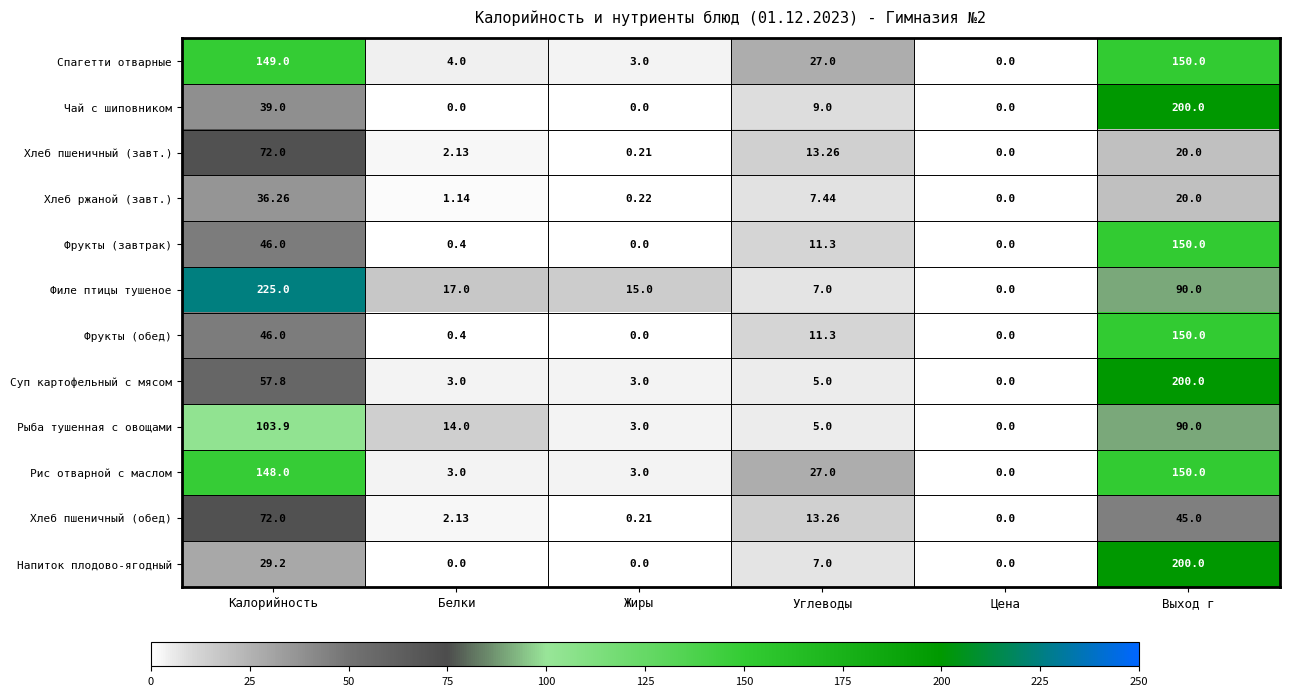

Which series has the widest spread of values?

Филе птицы тушеное